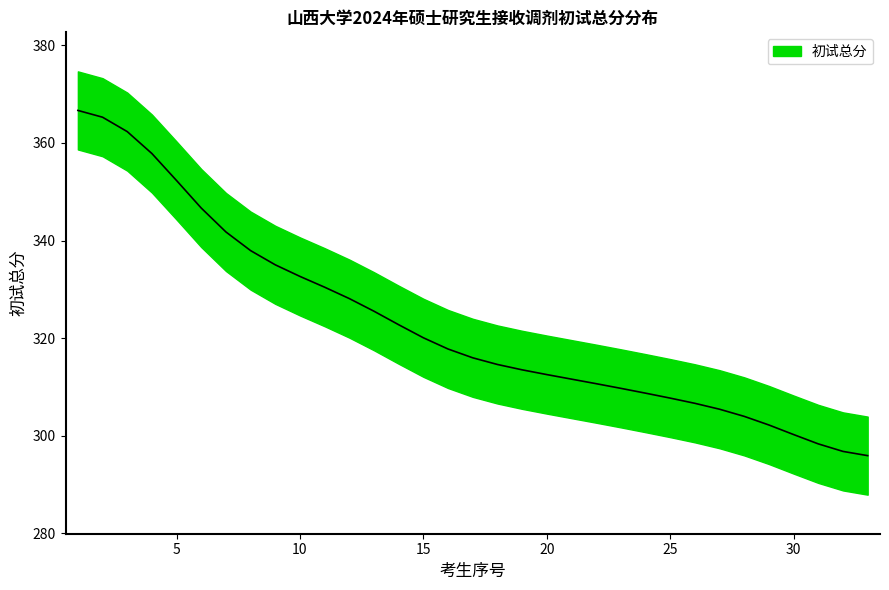

Which label corresponds to the smallest value in the chart?

33